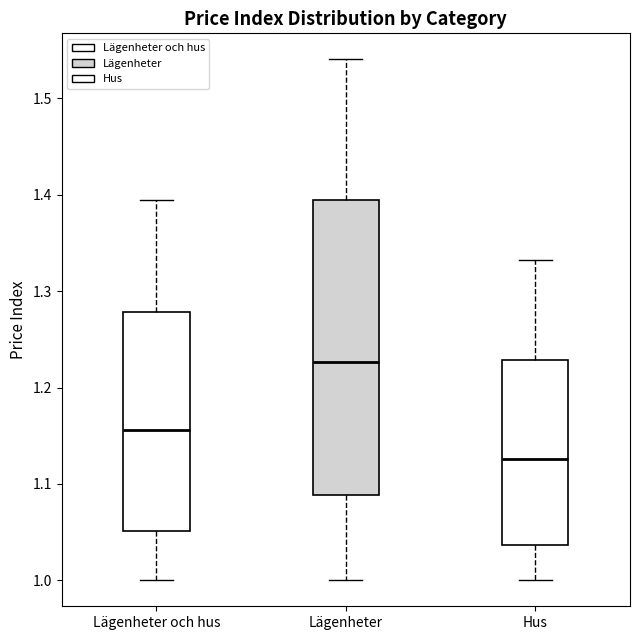

Which box's median line is the lowest?

Hus